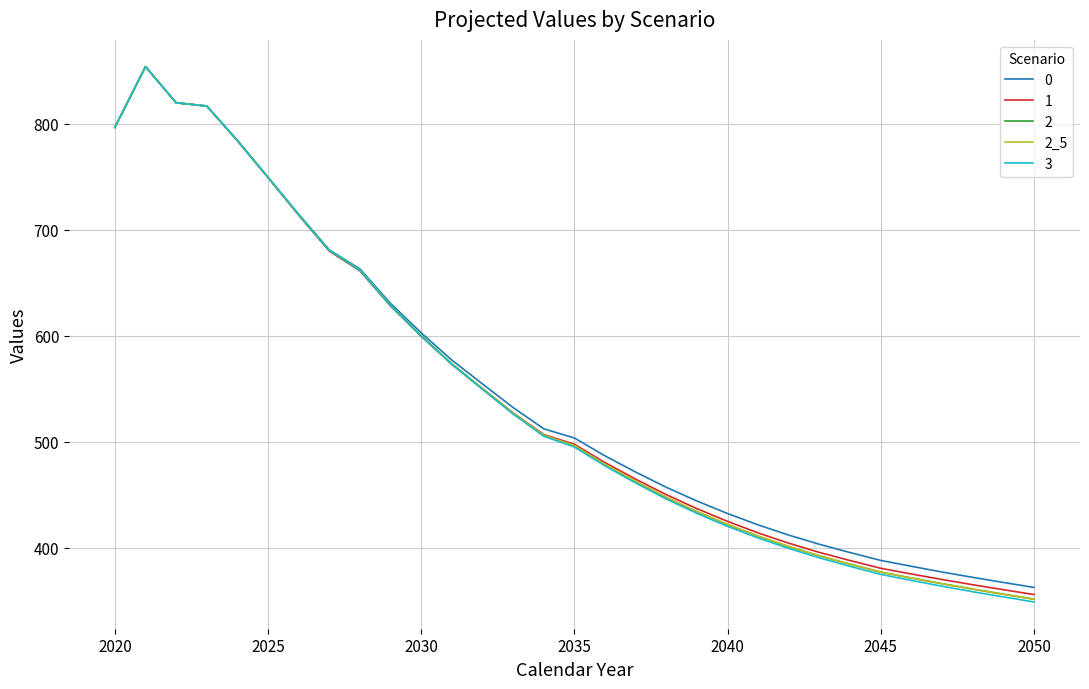

What is the maximum value shown in the chart?

854.1